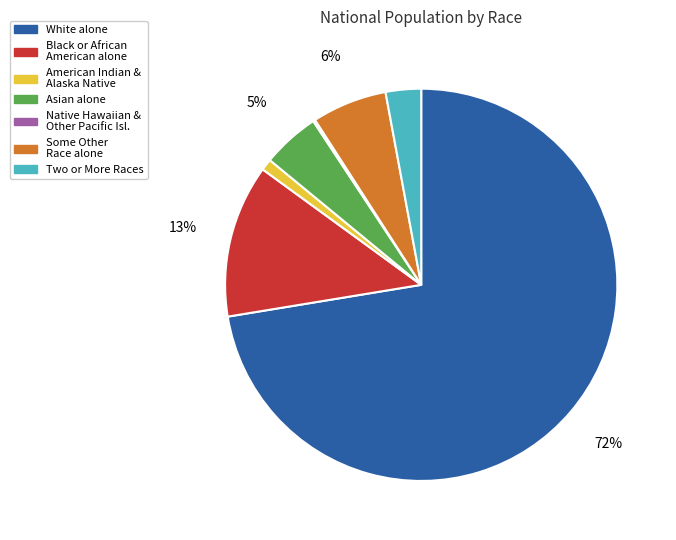

Is there any slice that represents more than half of the pie?

Yes